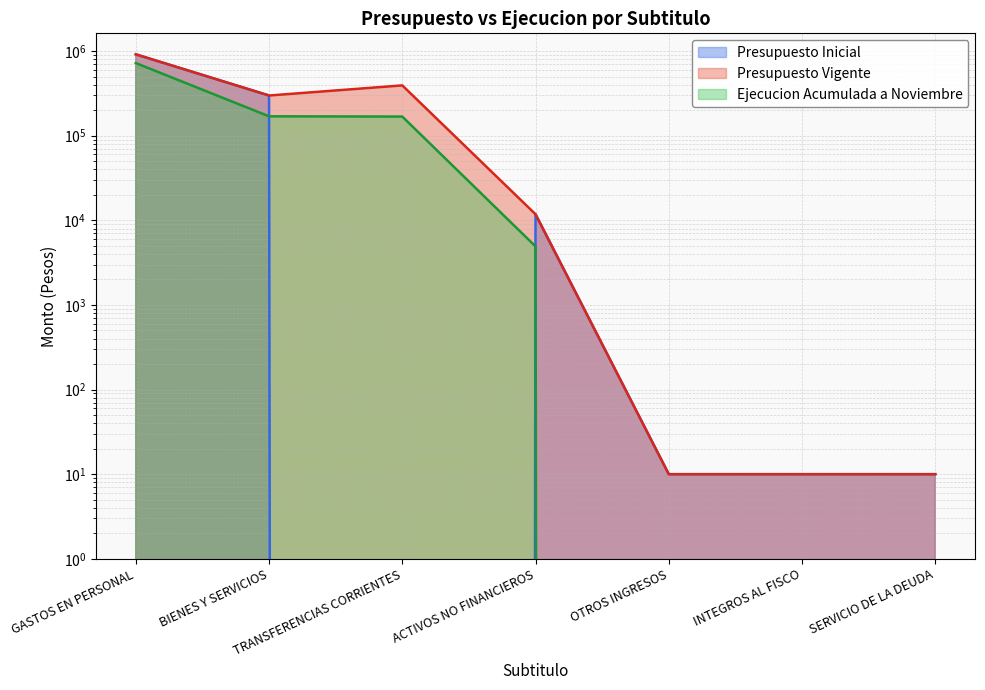

Is it true that Presupuesto Vigente equals 1531075 at GASTOS EN PERSONAL?

False